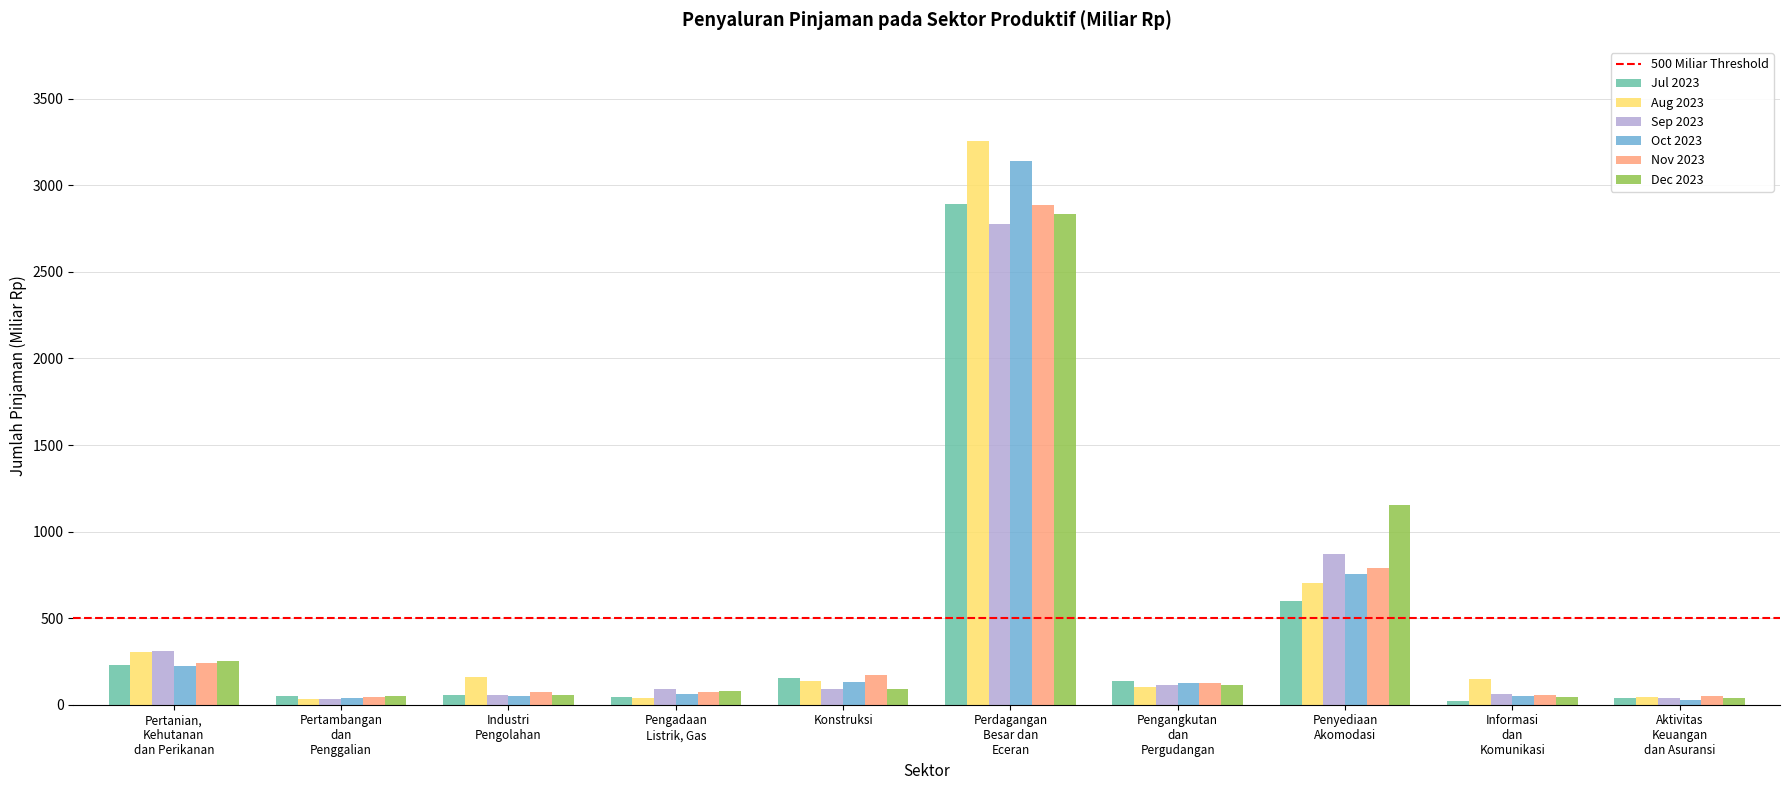

What position from the left is Pertambangan
dan
Penggalian?

2